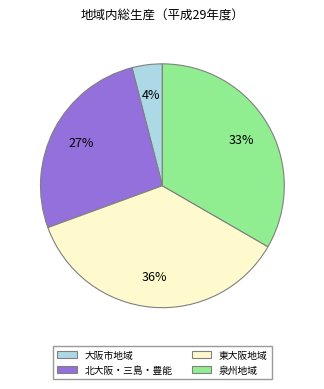

To the nearest percent, what is the combined percentage of 泉州地域 and 大阪市地域?

37%